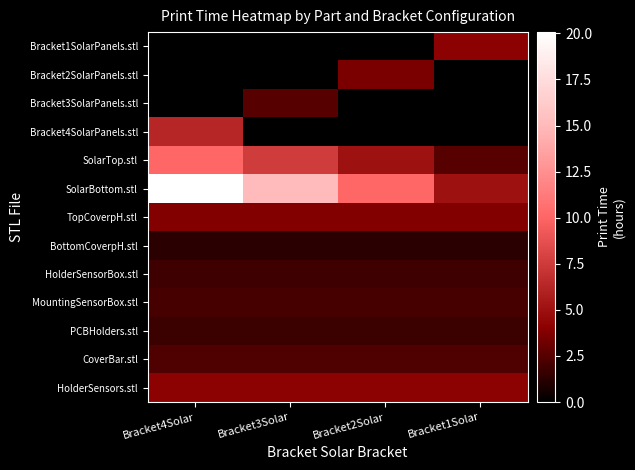

Between Bracket2Solar and Bracket1Solar, which is larger?

Bracket1Solar